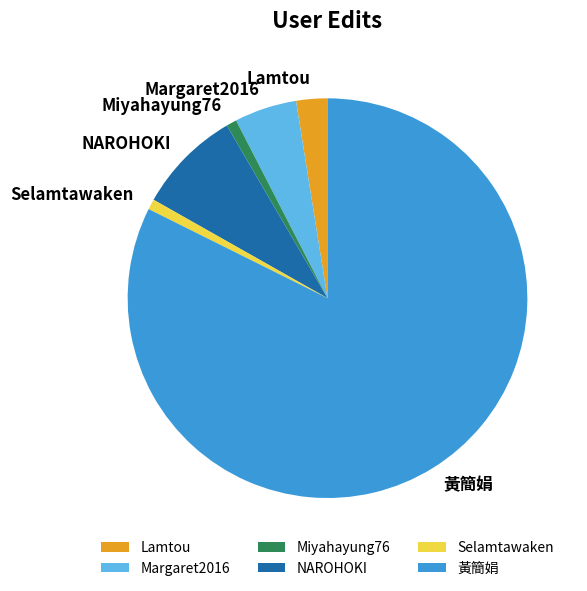

Which category has the biggest portion of the pie?

黃簡娟